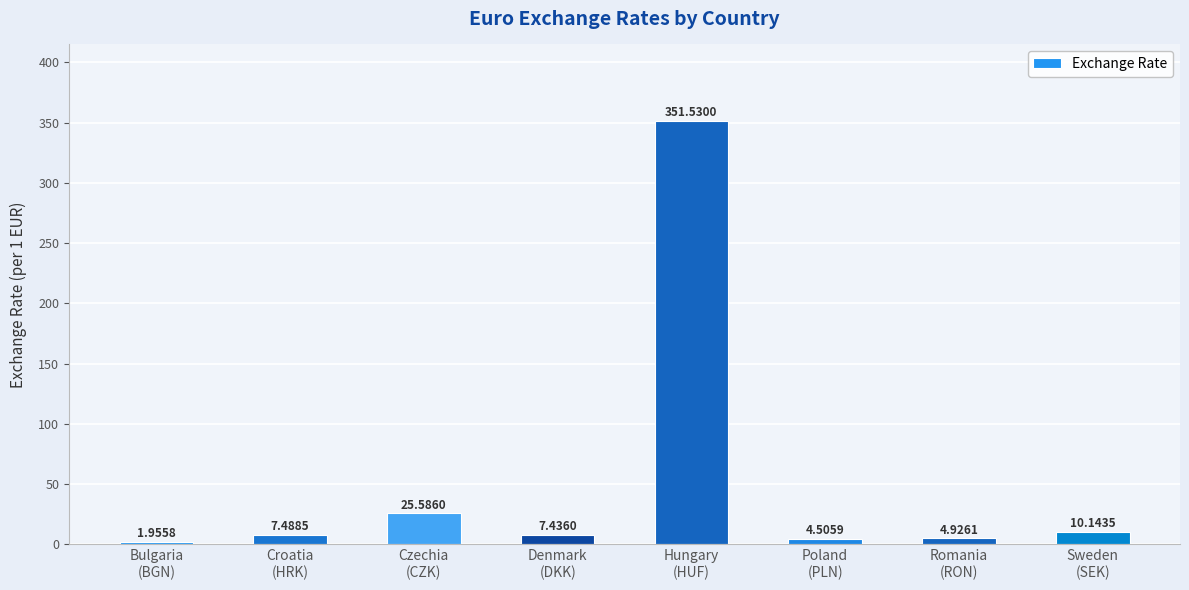

How many values exceed 7?

5